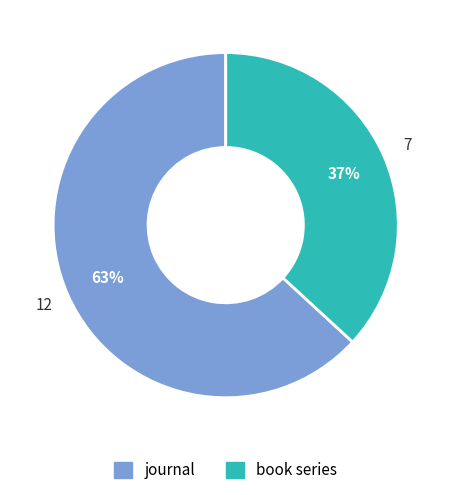

Count the number of slices in the pie.

2